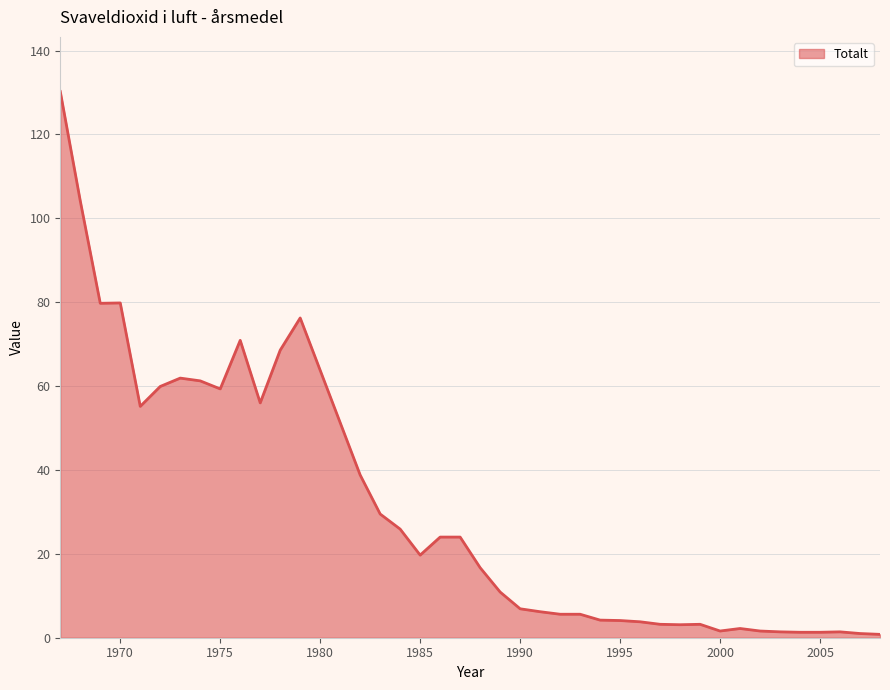

What is the greatest value displayed?

130.2